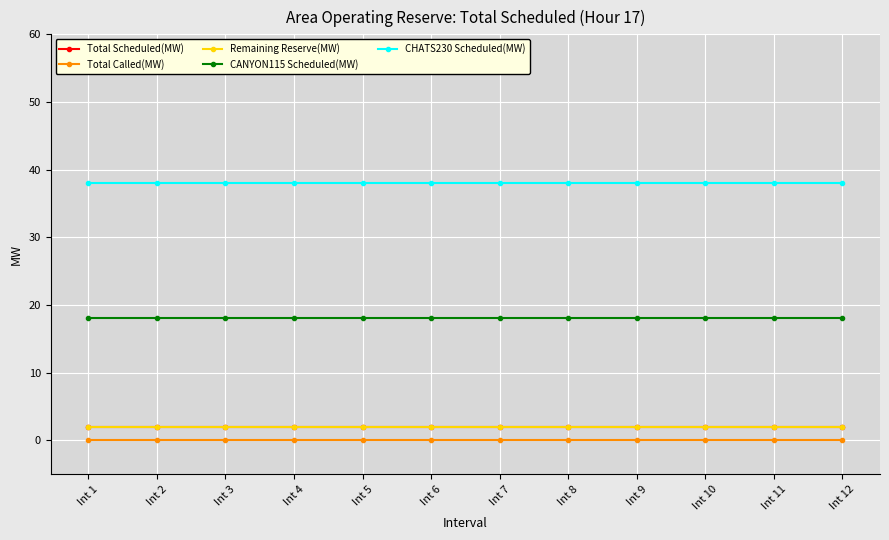

Is it true that Total Scheduled(MW) equals 3 at Int 3?

False